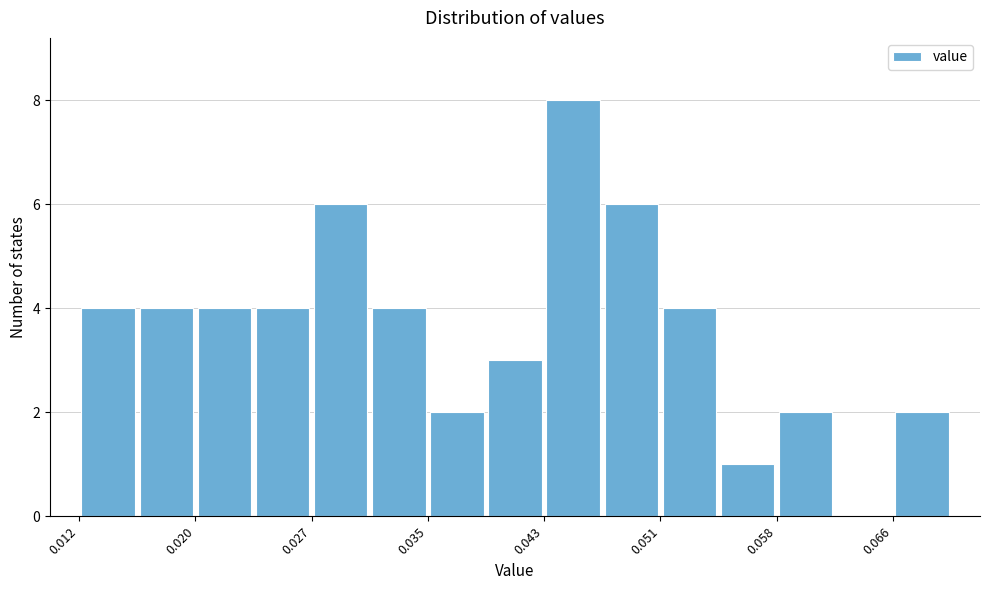

Around what value on the x-axis is the tallest bar? Give the approximate position of its centre, as read against the axis.

0.045